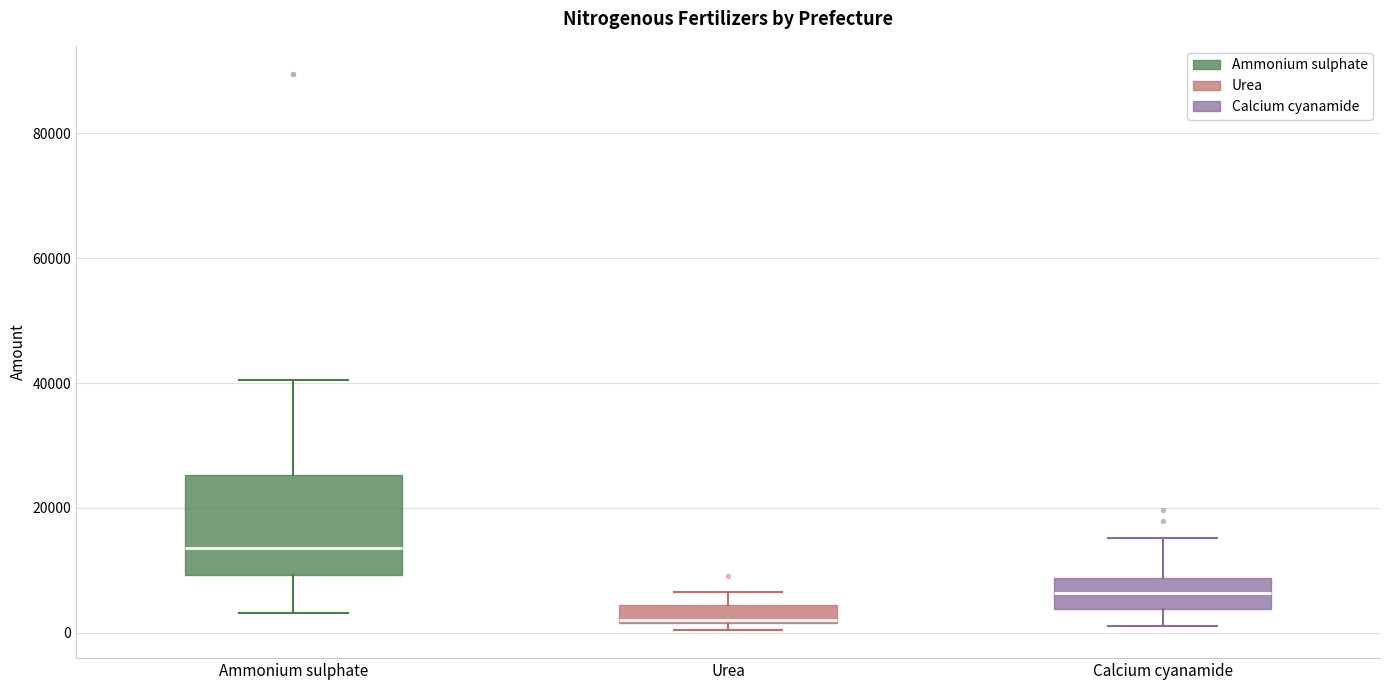

Where does the median line of the box for Ammonium sulphate sit on the y-axis? The values are not printed on the chart, so give them approximately, as read against the axis.

14000